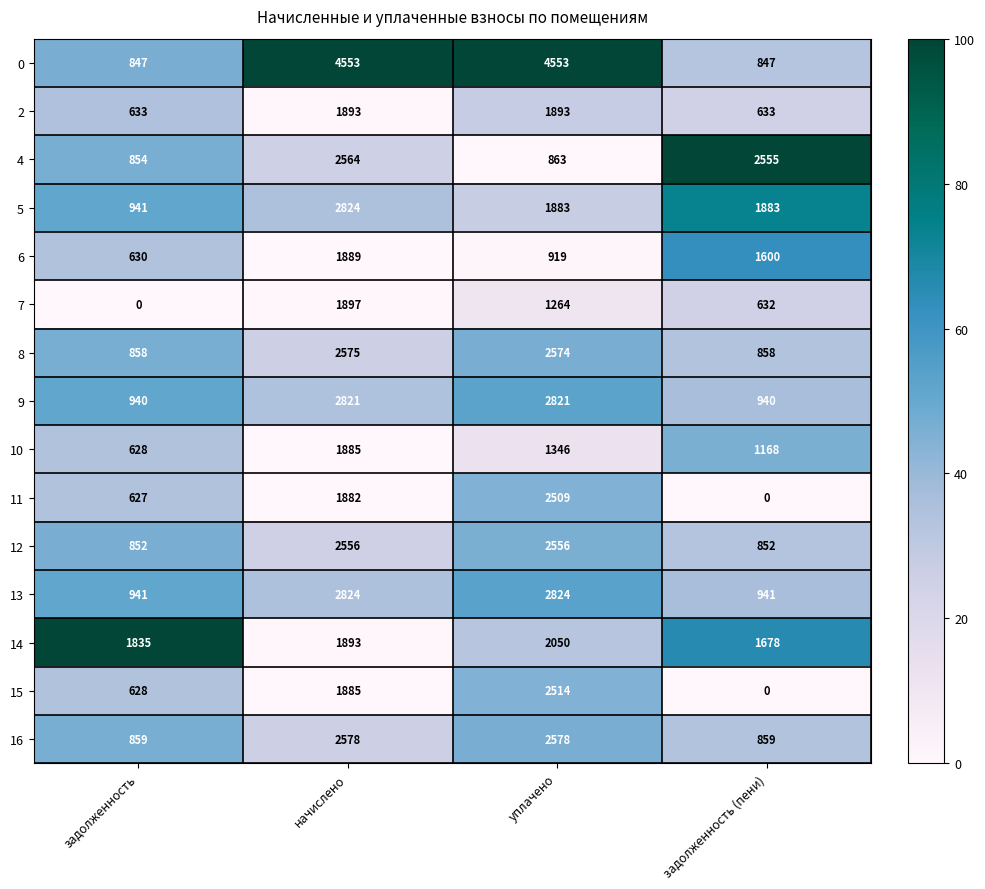

Count the number of categories in the chart.

4